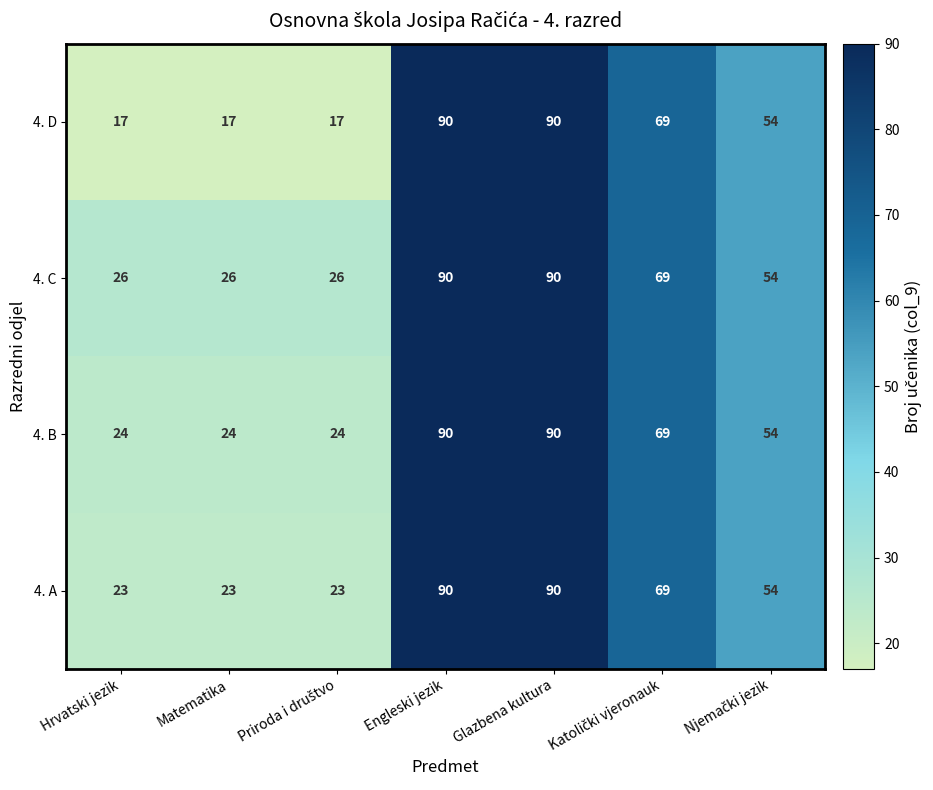

Between Matematika and Engleski jezik, which series saw the biggest shift?

4. D